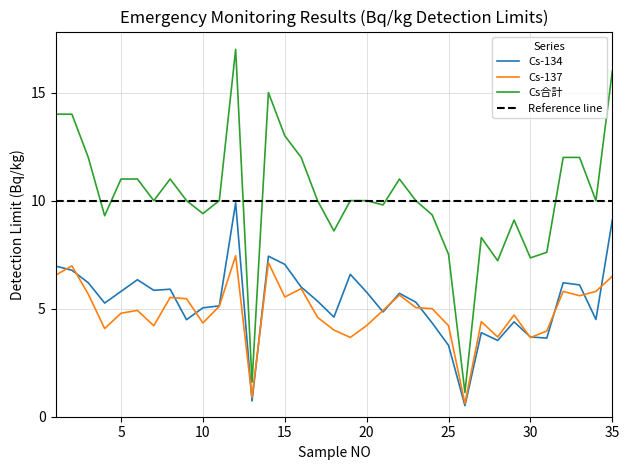

What is the difference between the Cs合計 values at 20 and 13?

8.4